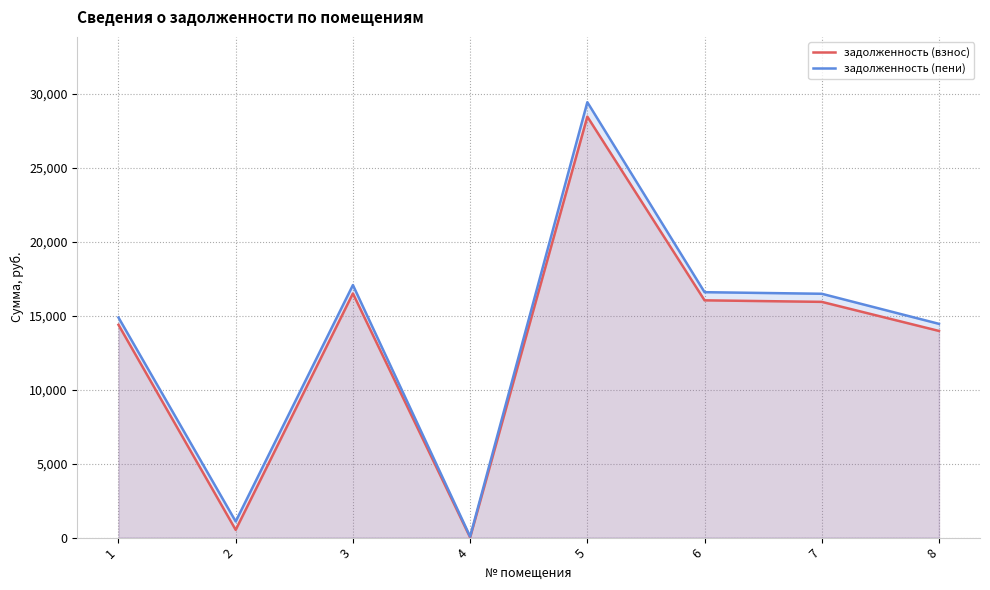

The задолженность (взнос) series shows 16495.0 at 3. True or false?

True